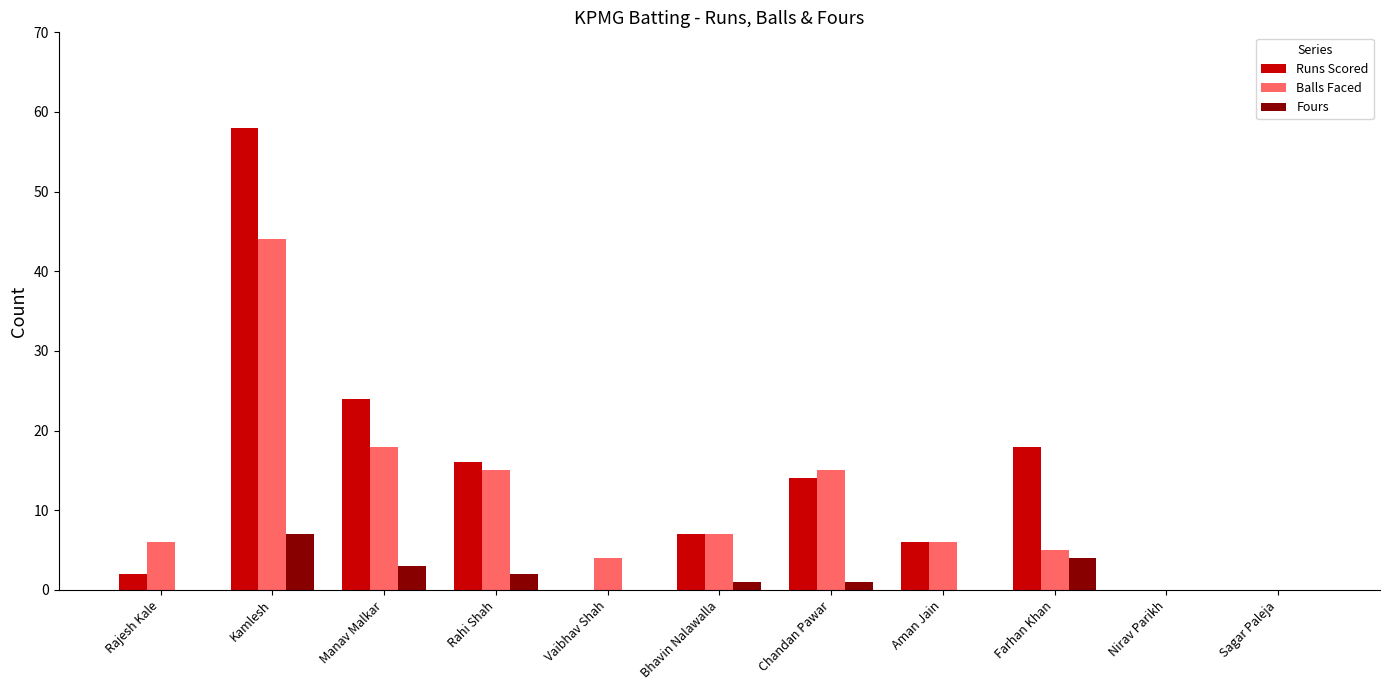

Between Bhavin Nalawalla and Chandan Pawar, which series saw the biggest shift?

Balls Faced